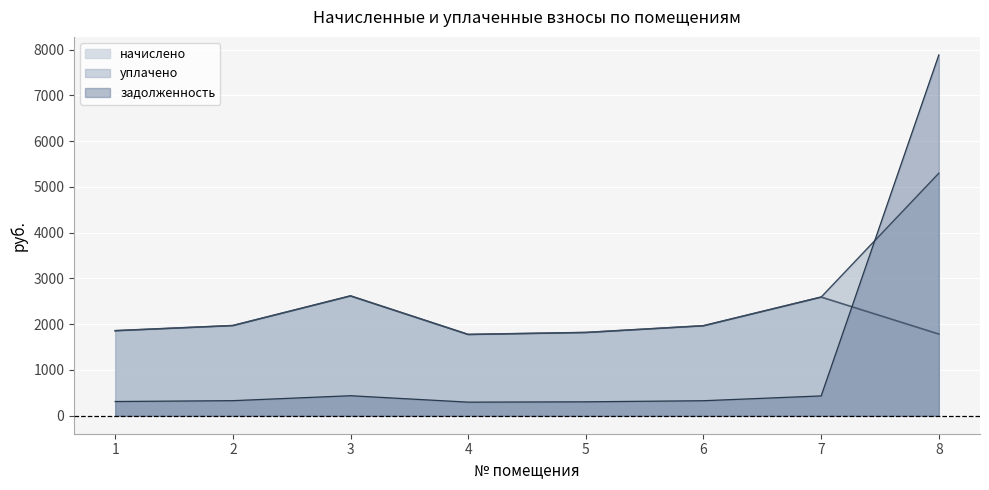

The value of уплачено at 6 is 1966.1. True or false?

True